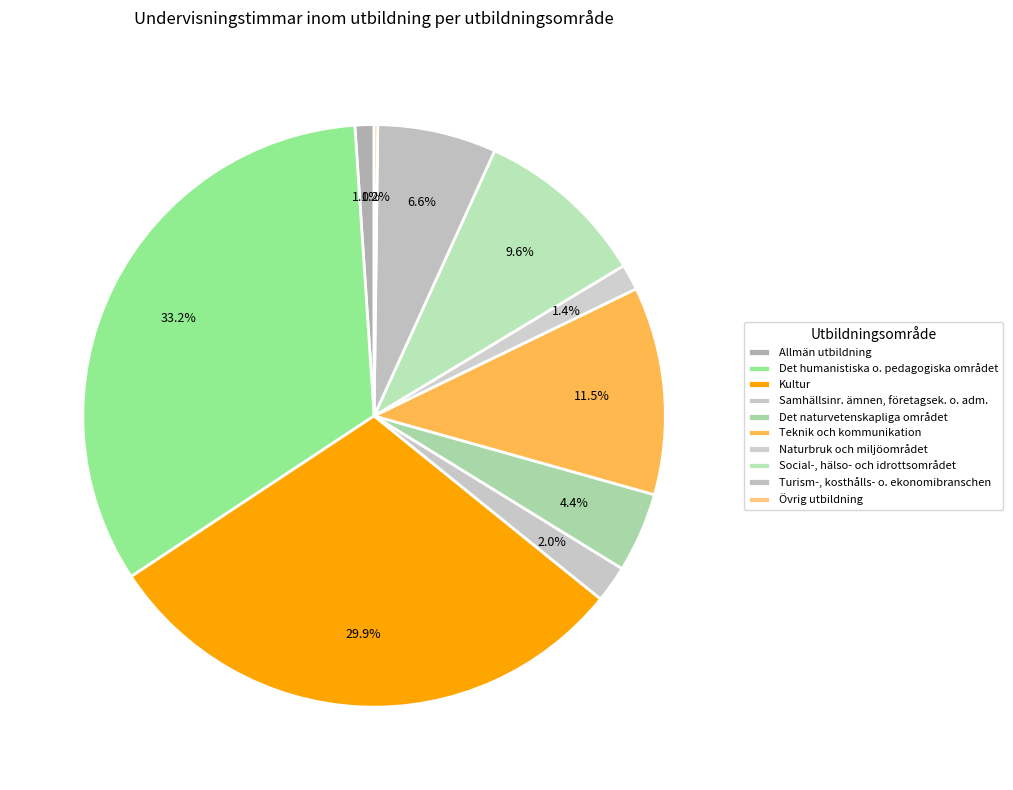

True or false: Teknik och kommunikation accounts for 20% of the total.

False